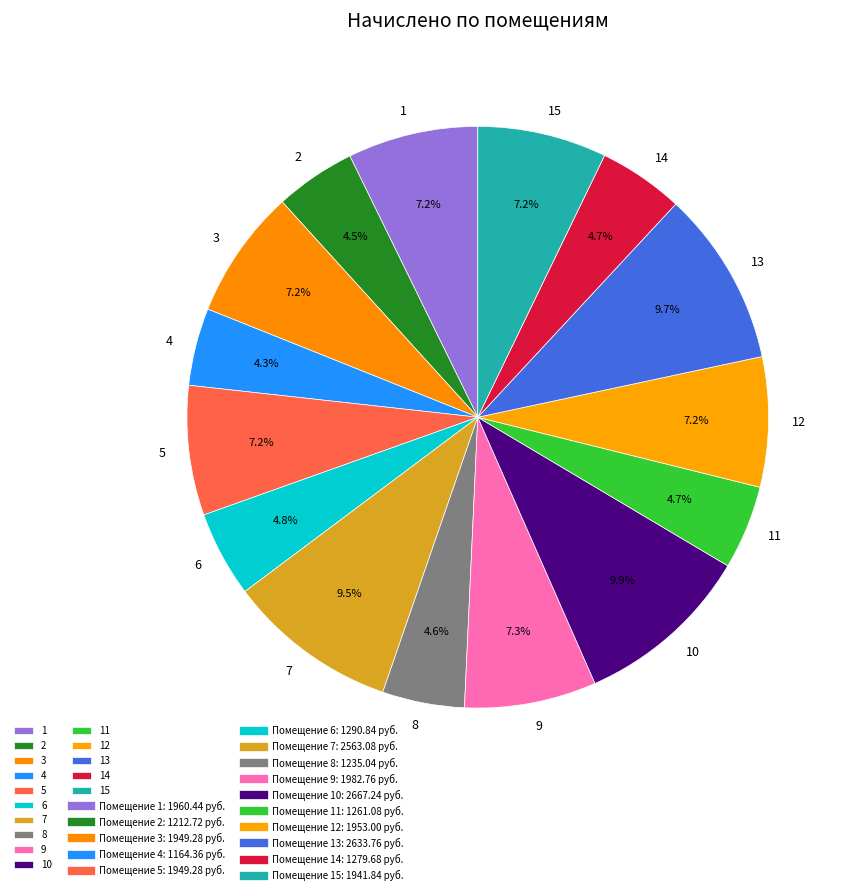

To the nearest percent, what is the difference between the 14 and 3 slice percentages?

2%